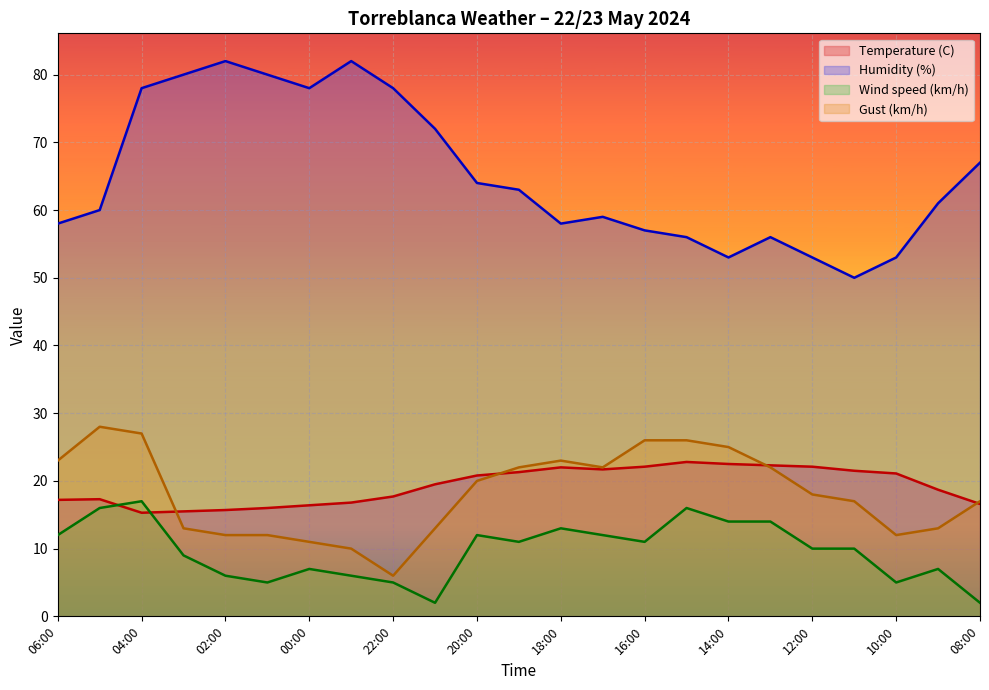

Reading left to right, extract all data points from this chart.

Temperature (C): 17.2	17.3	15.3	15.5	15.7	16.0	16.4	16.8	17.7	19.5	20.8	21.3	22.0	21.7	22.1	22.8	22.5	22.3	22.1	21.5	21.1	18.7	16.6
Humidity (%): 58.0	60.0	78.0	80.0	82.0	80.0	78.0	82.0	78.0	72.0	64.0	63.0	58.0	59.0	57.0	56.0	53.0	56.0	53.0	50.0	53.0	61.0	67.0
Wind speed (km/h): 12.0	16.0	17.0	9.0	6.0	5.0	7.0	6.0	5.0	2.0	12.0	11.0	13.0	12.0	11.0	16.0	14.0	14.0	10.0	10.0	5.0	7.0	2.0
Gust (km/h): 23.0	28.0	27.0	13.0	12.0	12.0	11.0	10.0	6.0	13.0	20.0	22.0	23.0	22.0	26.0	26.0	25.0	22.0	18.0	17.0	12.0	13.0	17.0